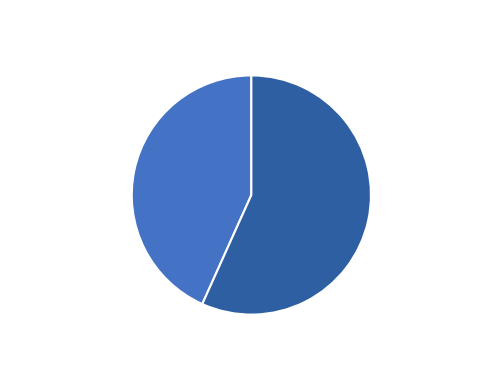

To the nearest percent, what percentage of the pie is GDSC1000 rep 2?

57%